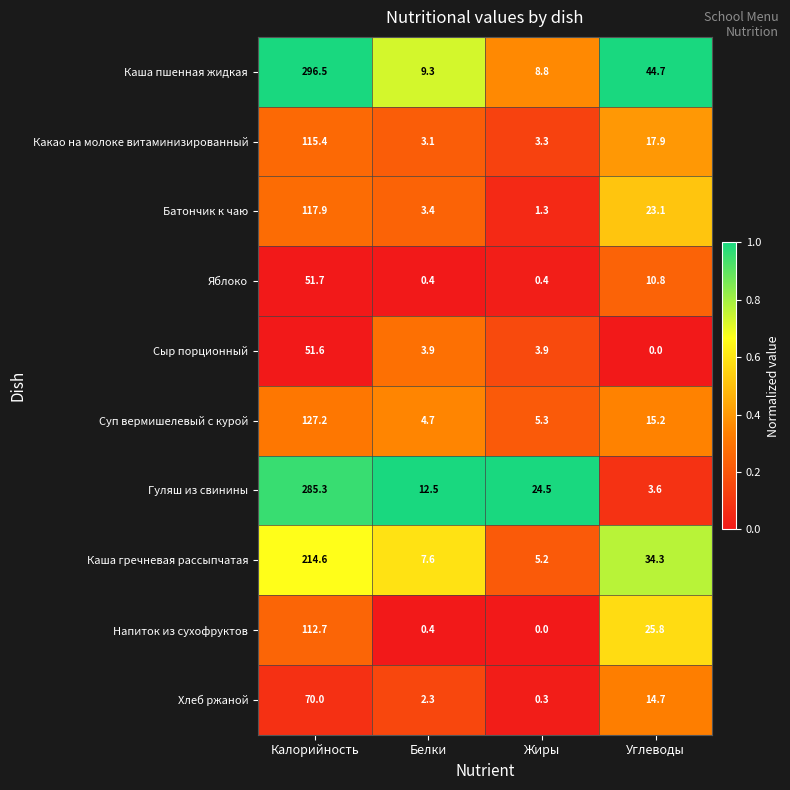

How many categories are shown in the chart?

4